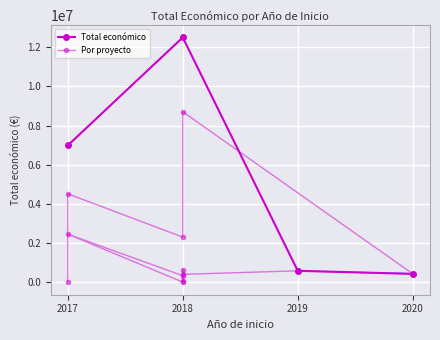

How many points are higher than both their immediate neighbors (excluding endpoints)?

5